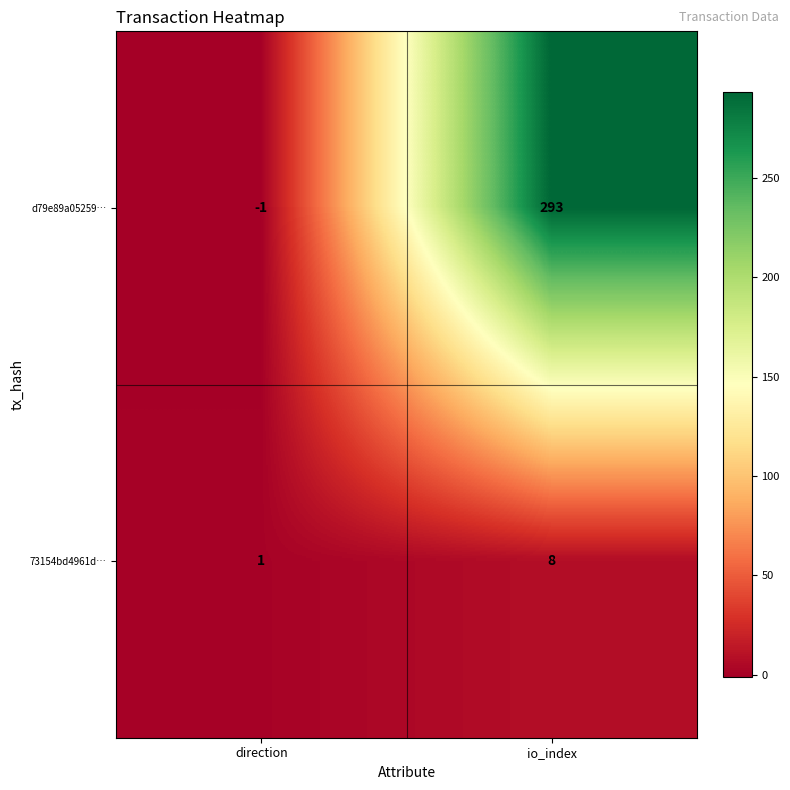

What is the difference between the maximum and minimum values in the d79e89a05259… series?

294